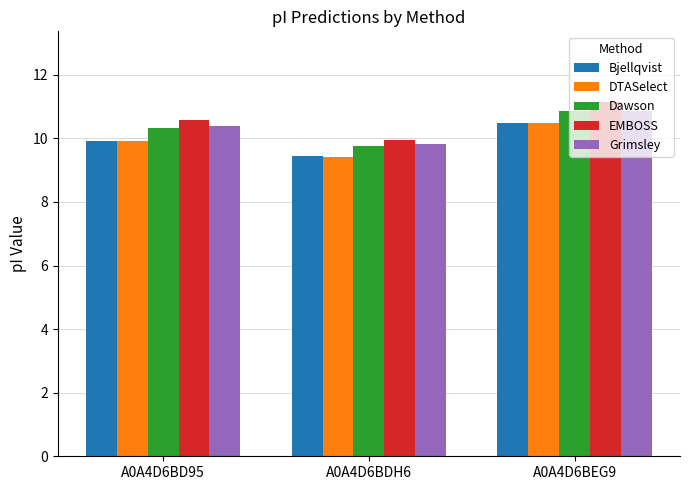

What is the value of the DTASelect bar at the 1st from the left?

9.9